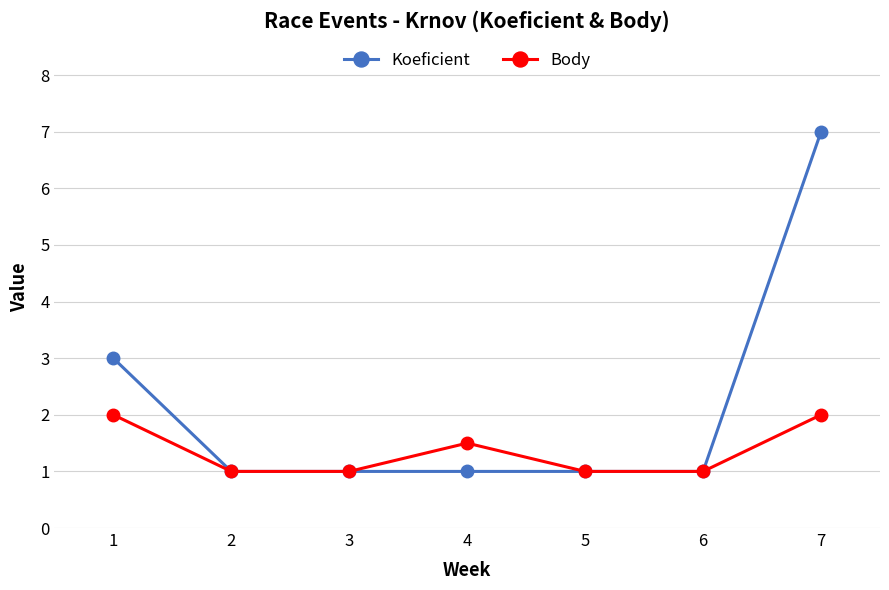

What is the lowest value of the Koeficient series?

1.0